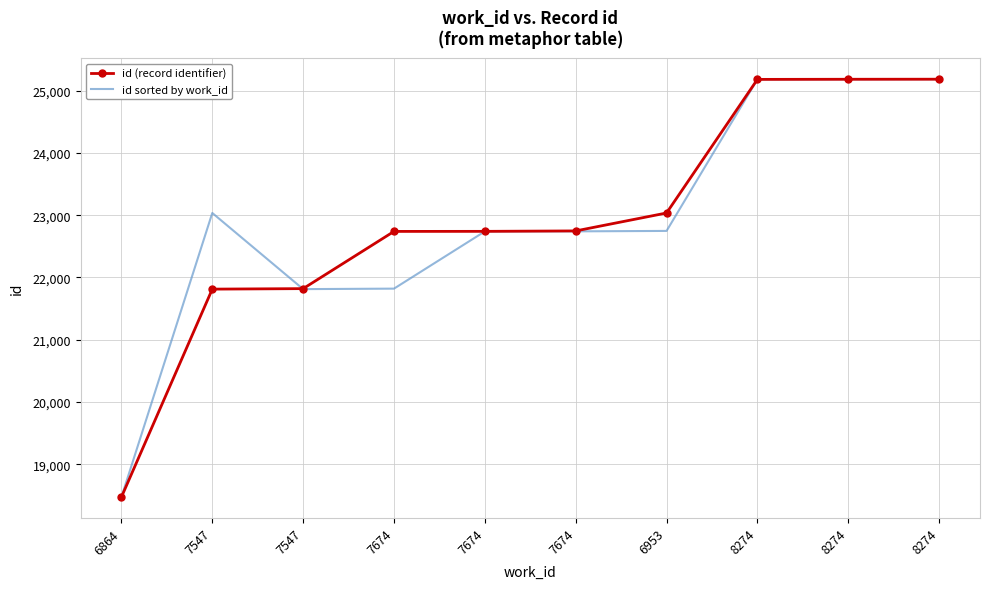

The value of id sorted by work_id at 6953 is 22748. True or false?

True